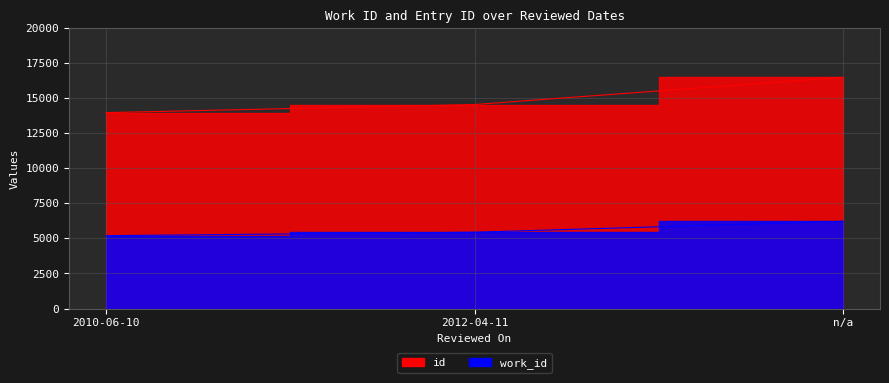

Reading left to right, transcribe all the data shown in this chart.

work_id: 5198	5443	6225
id: 13980	14558	16500